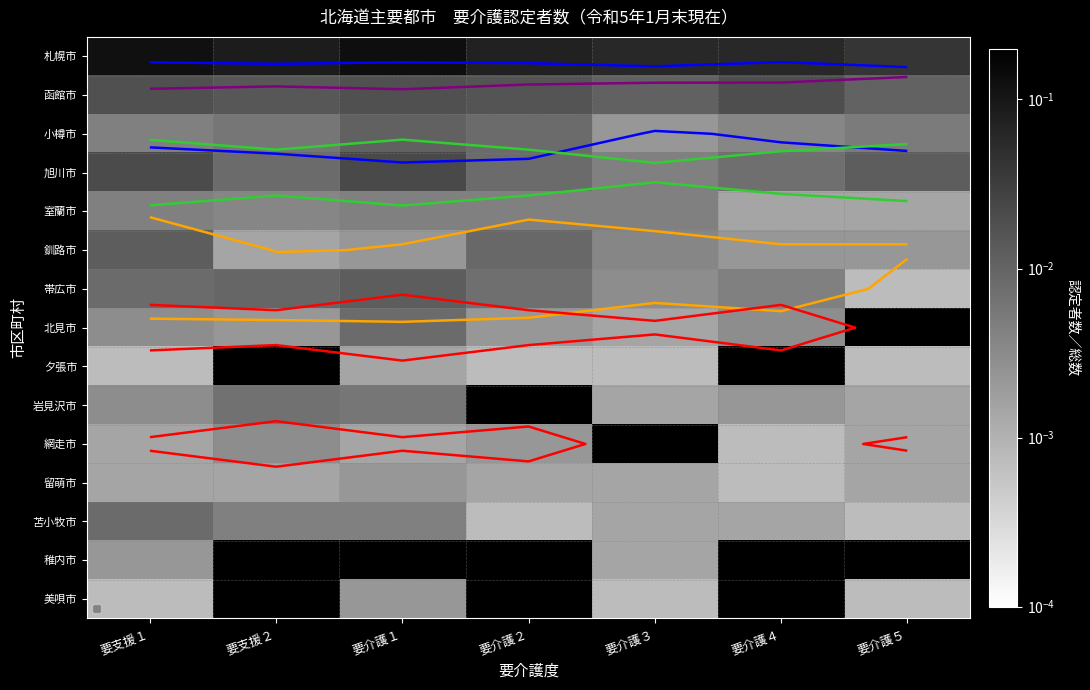

The value of 網走市 at 要介護４ is 0.0. True or false?

False